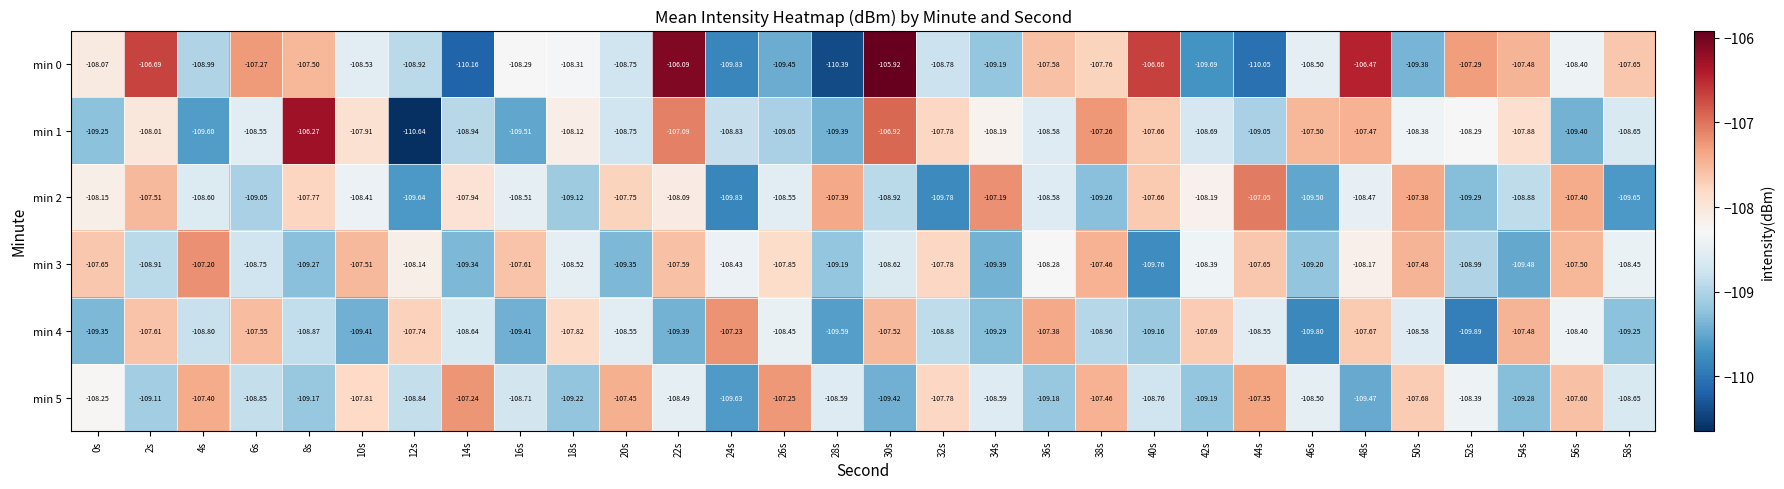

Is the value of min 2 at 56s greater than the value of min 5 at 42s?

Yes